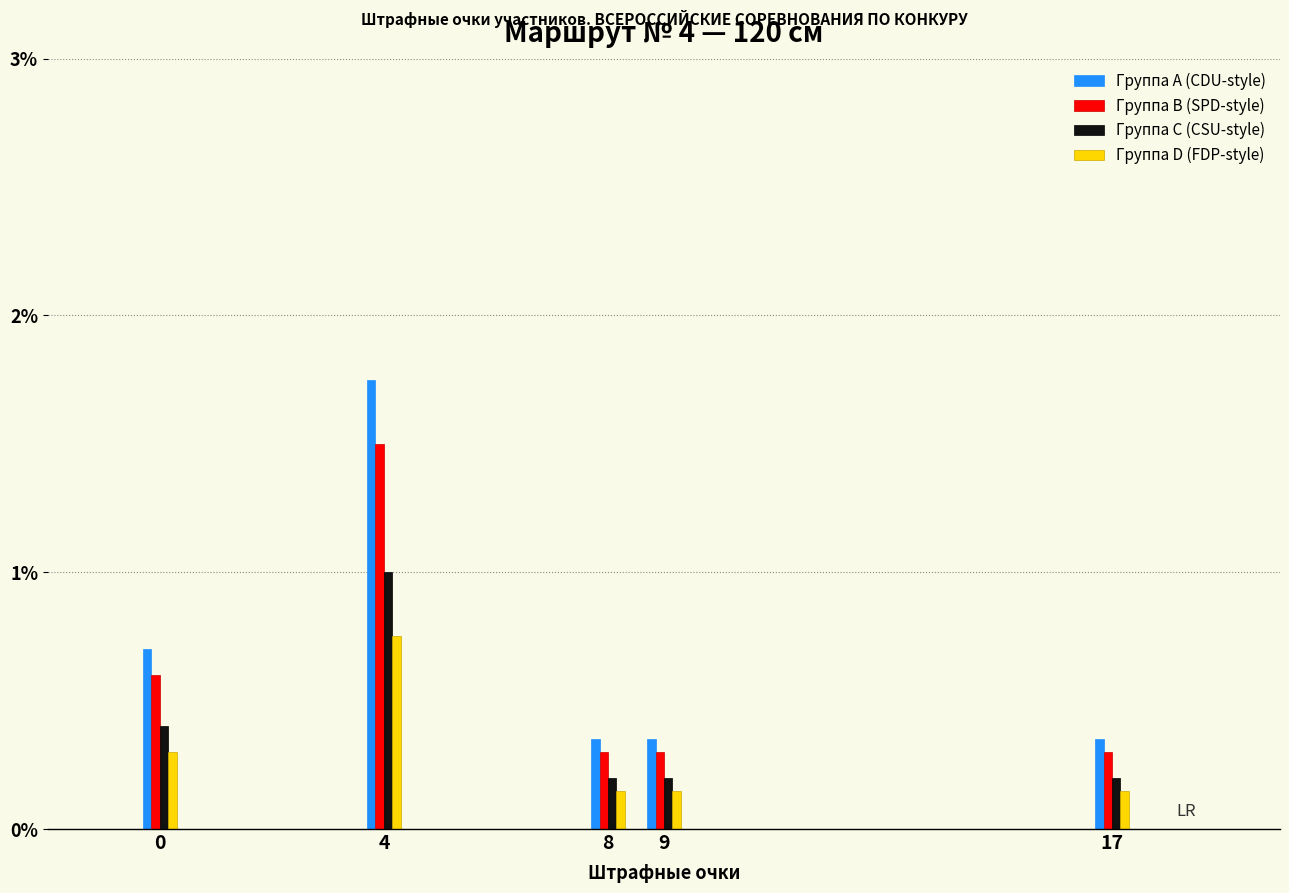

True or false: Группа C (CSU-style) has a value of 0.2 at 8.

True